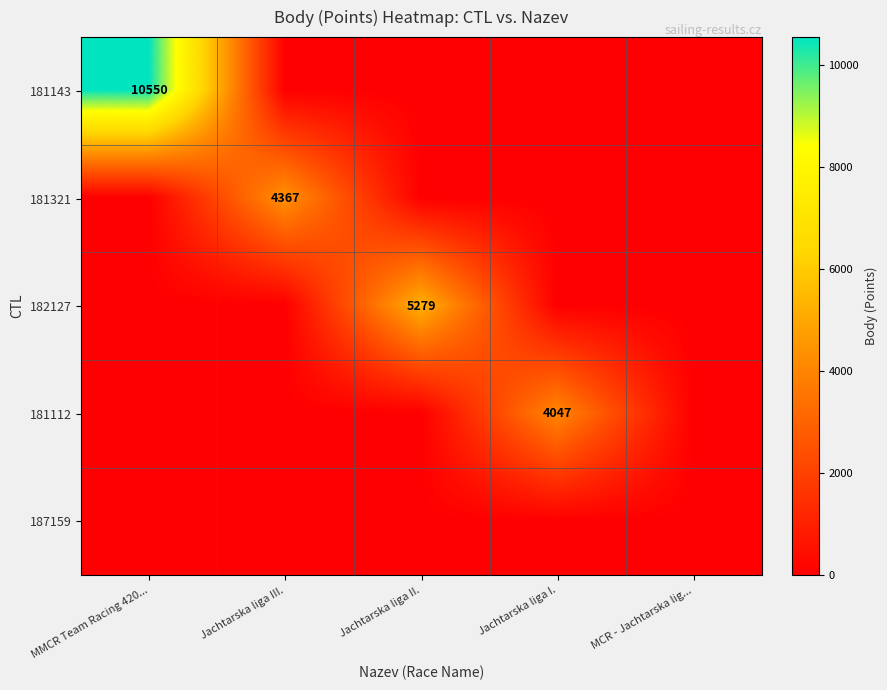

How many distinct data groups are displayed?

5